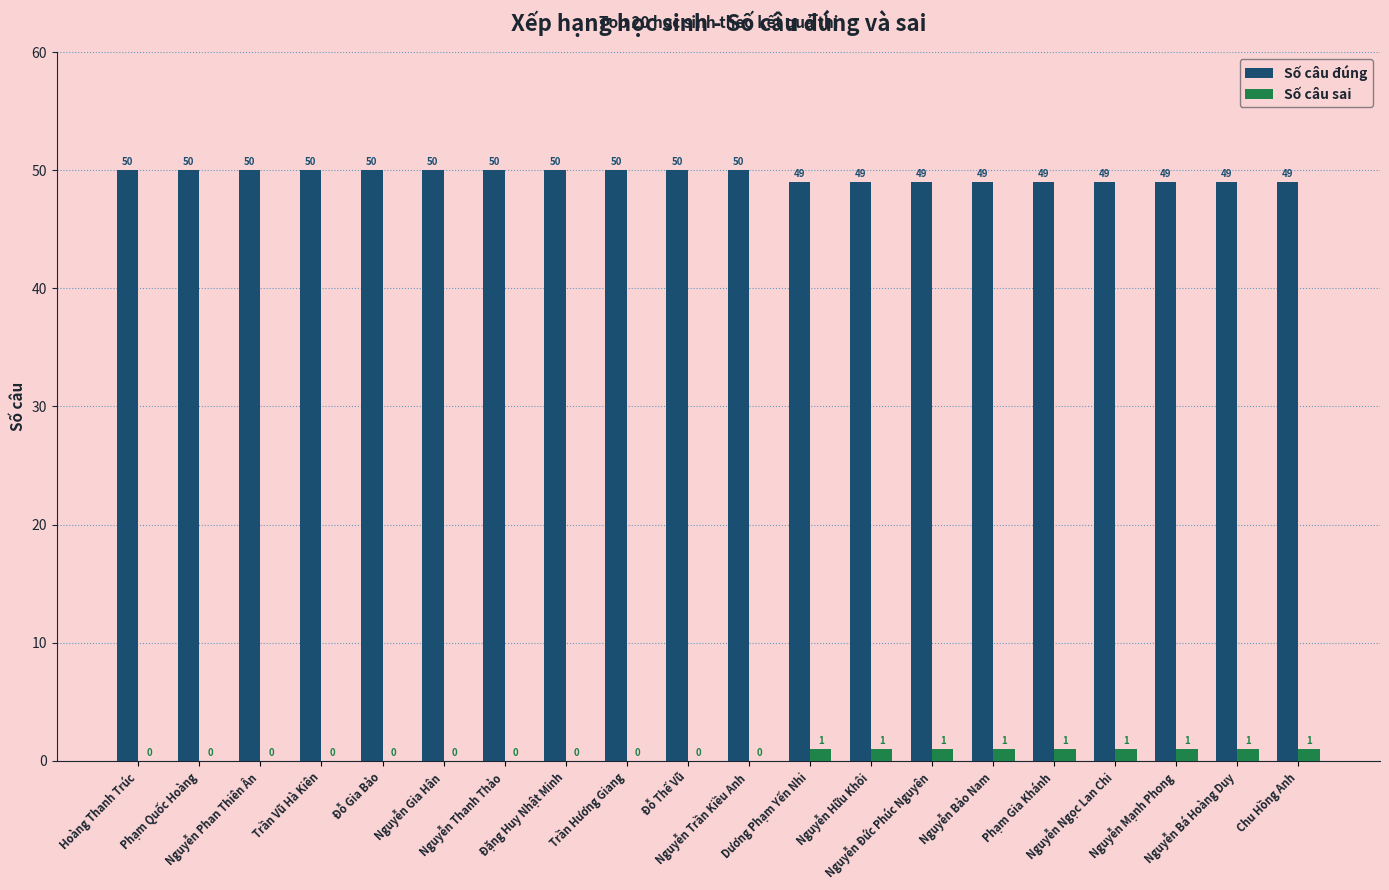

Is the value of Số câu đúng at Trần Hương Giang greater than the value of Số câu sai at Nguyễn Hữu Khôi?

Yes